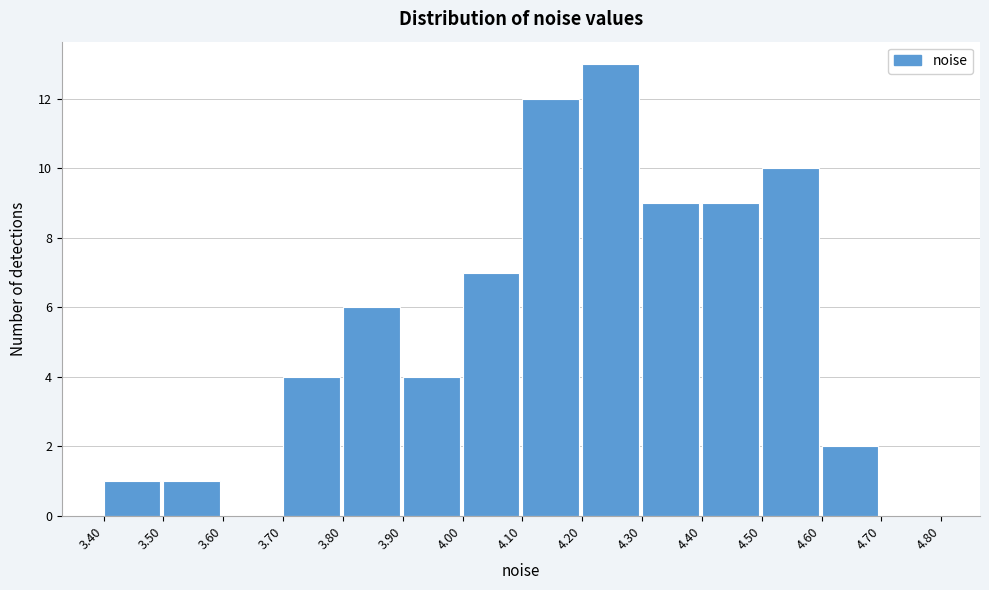

How tall is the bar that spans 3.90 to 4.00 on the x-axis? The values are not printed on the chart, so give them approximately, as read against the axis.

4